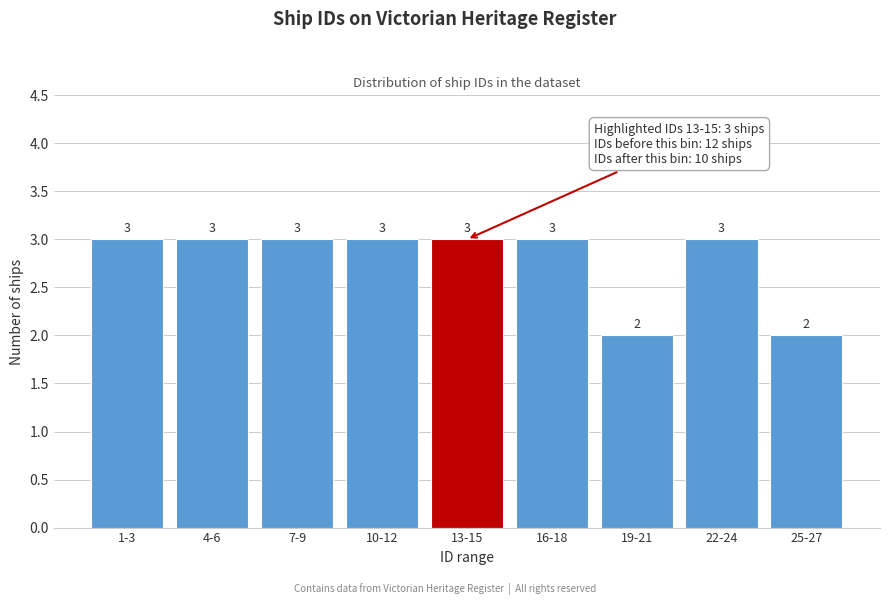

Reading left to right, list all the values displayed in this chart.

1-3=3	4-6=3	7-9=3	10-12=3	13-15=3	16-18=3	19-21=2	22-24=3	25-27=2